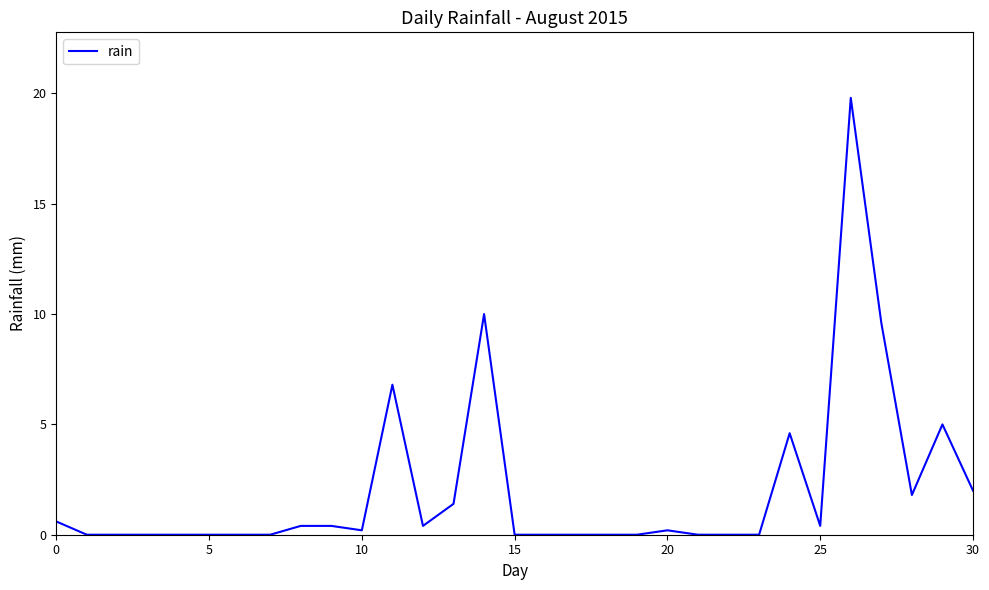

What is the maximum value shown in the chart?

19.8